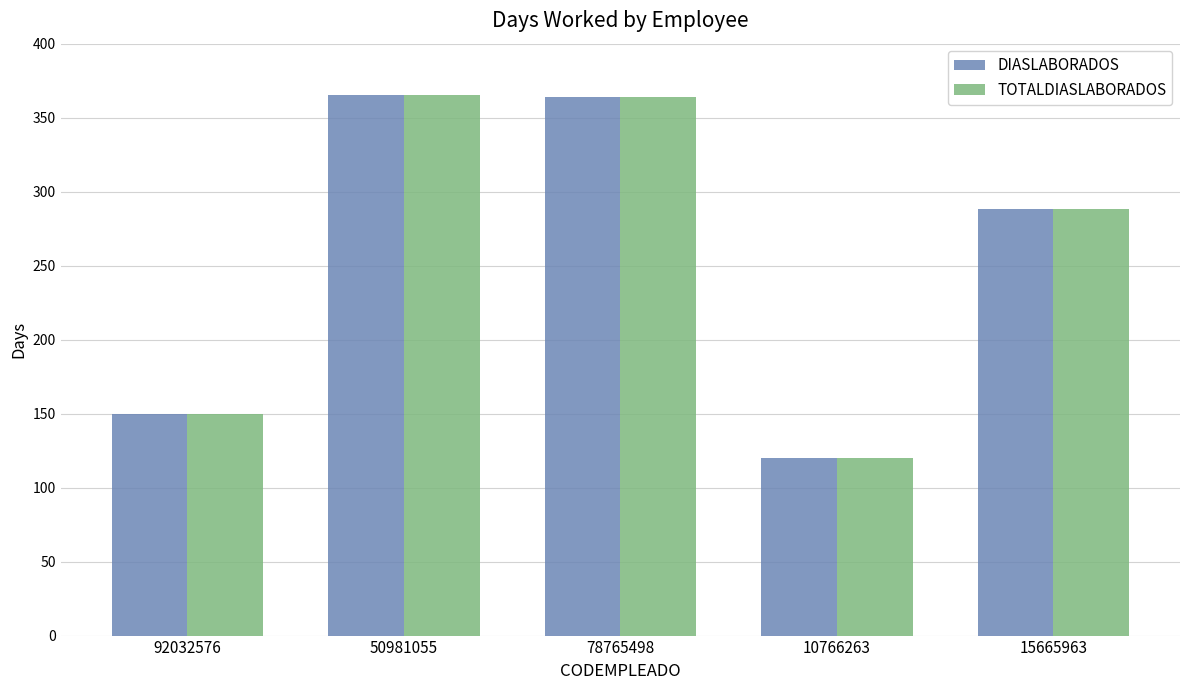

What is the total value across all series at 15665963?

576